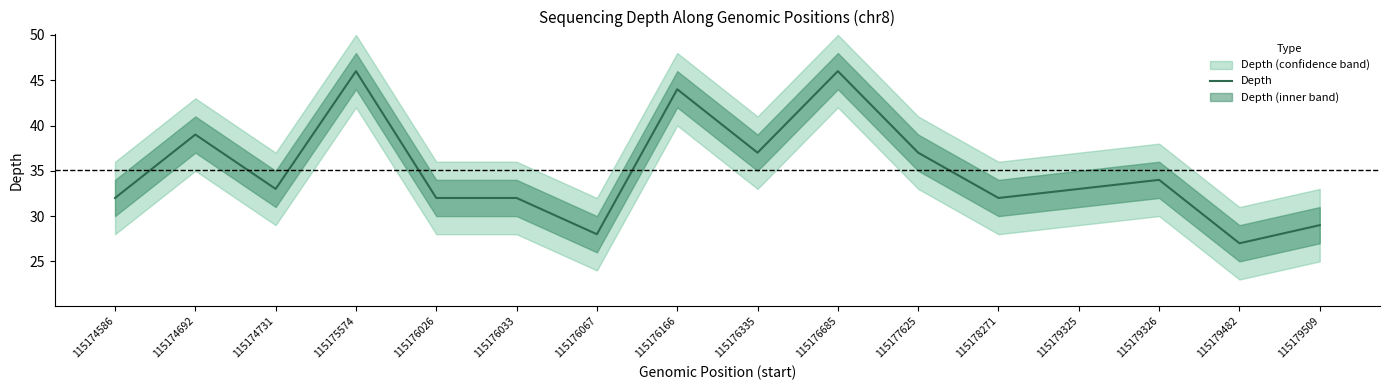

Where is the first local maximum?

115174692